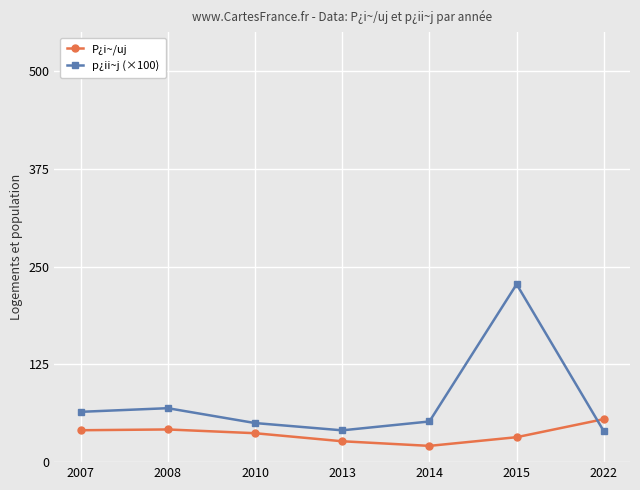

Between which two adjacent categories do P¿i~/uj and p¿ii~j (×100) first intersect?

2015 and 2022